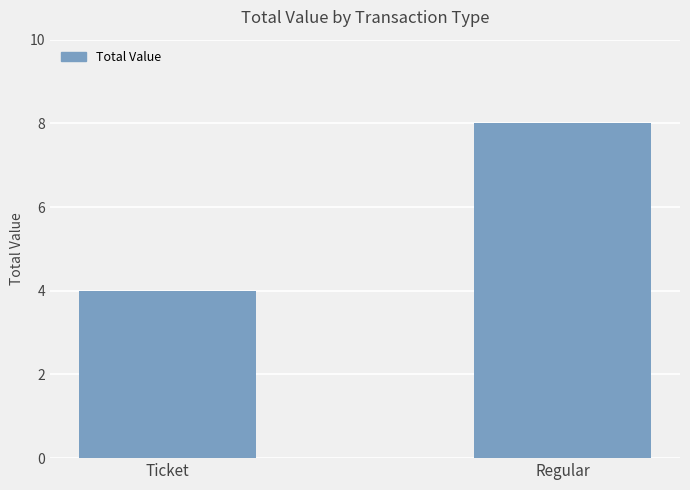

What position from the left is Regular?

2